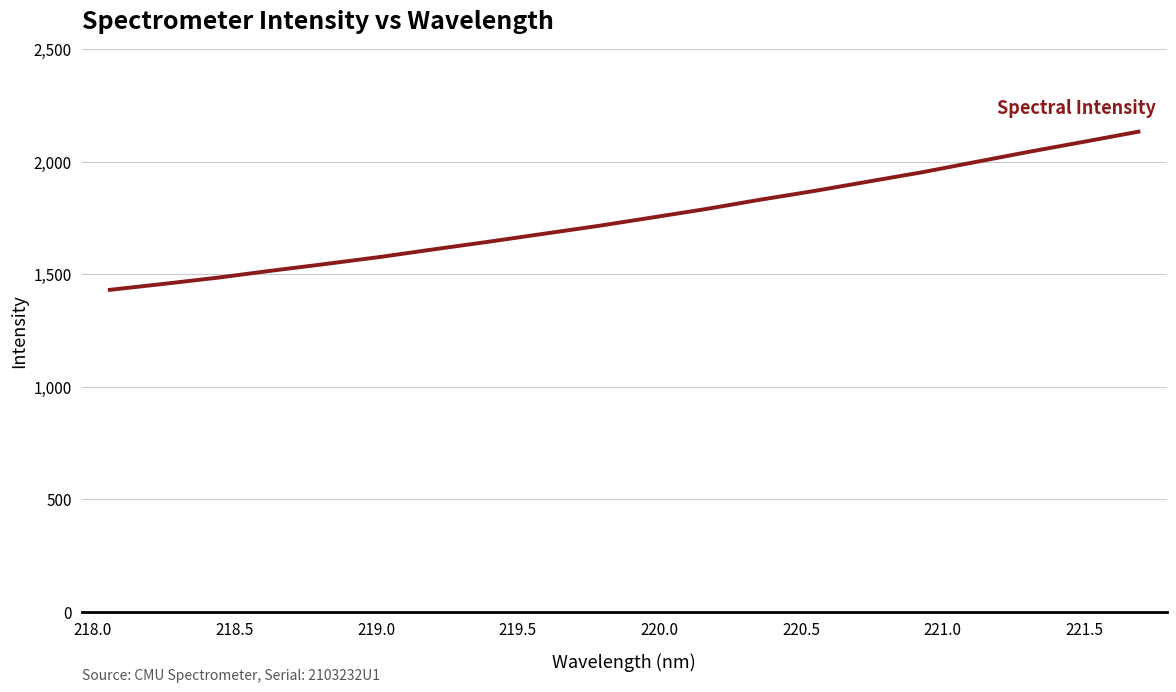

What is the maximum value shown in the chart?

2132.6